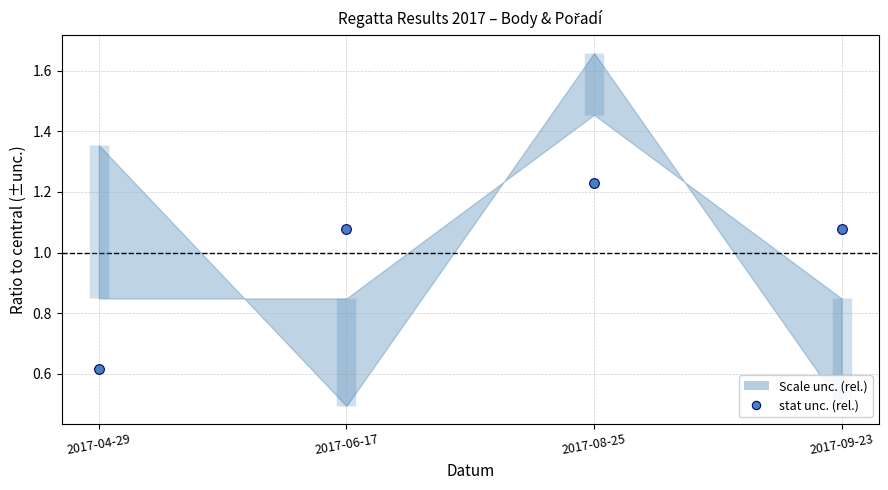

What is the difference between the values at 2017-04-29 and 2017-08-25?

0.6